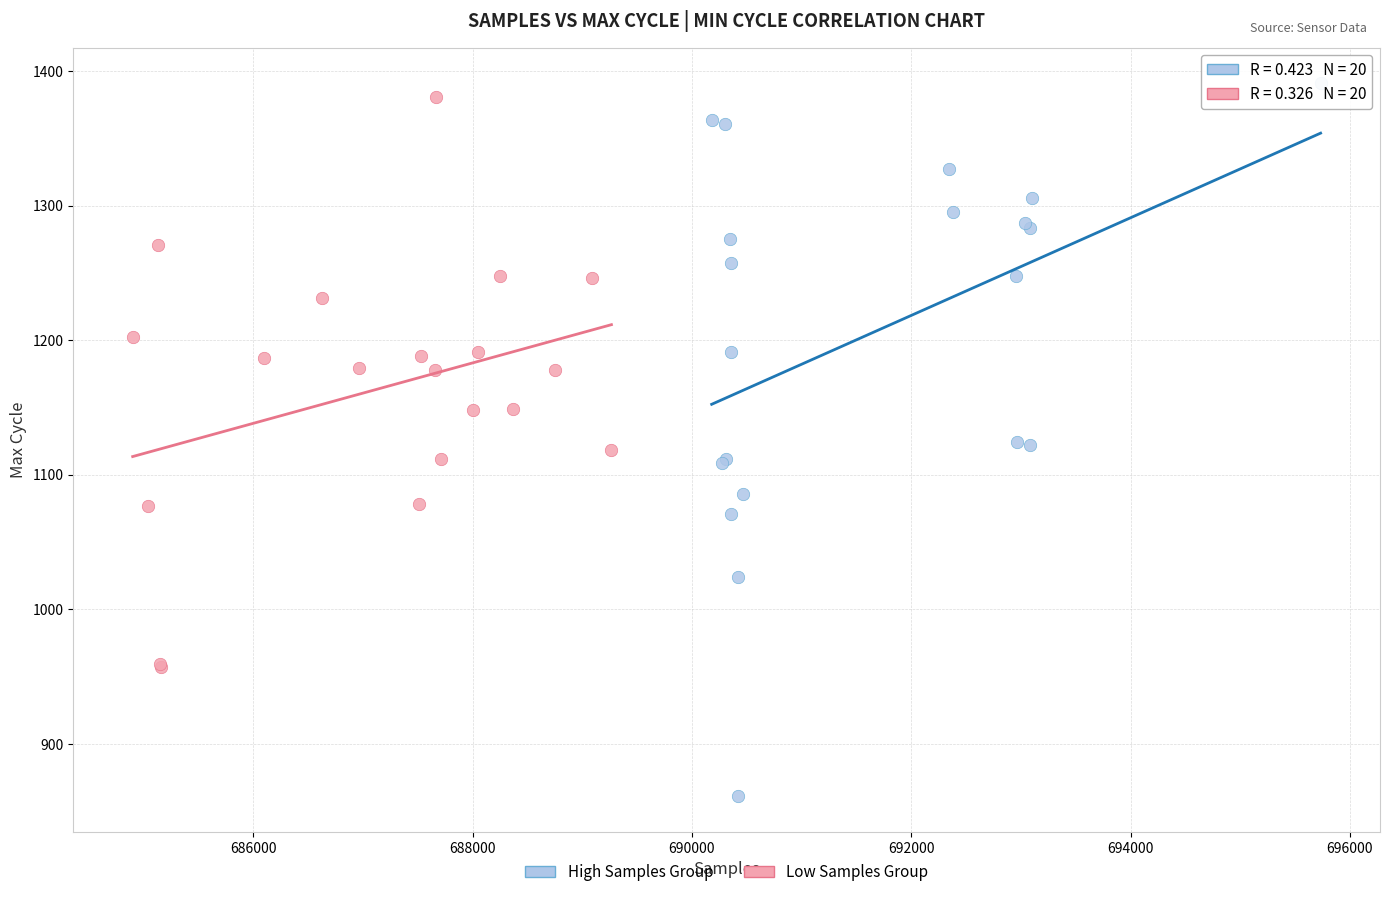

Which series contains the lowest Y value?

High Samples Group